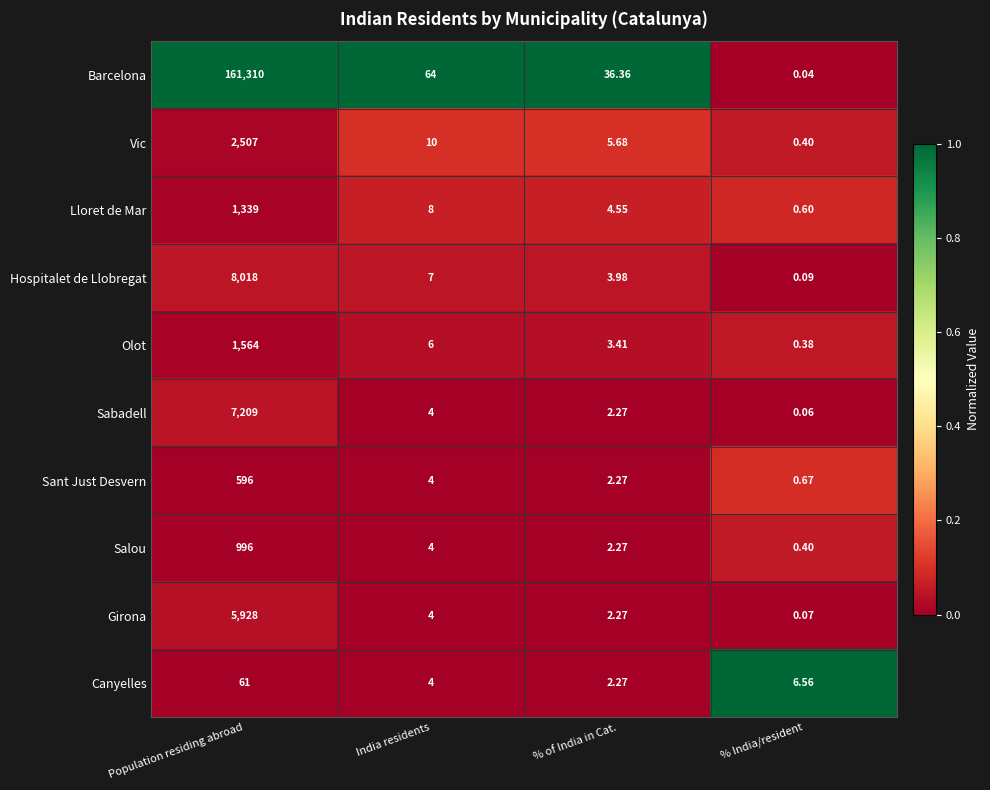

At which label does Sabadell first exceed 4?

Population residing abroad